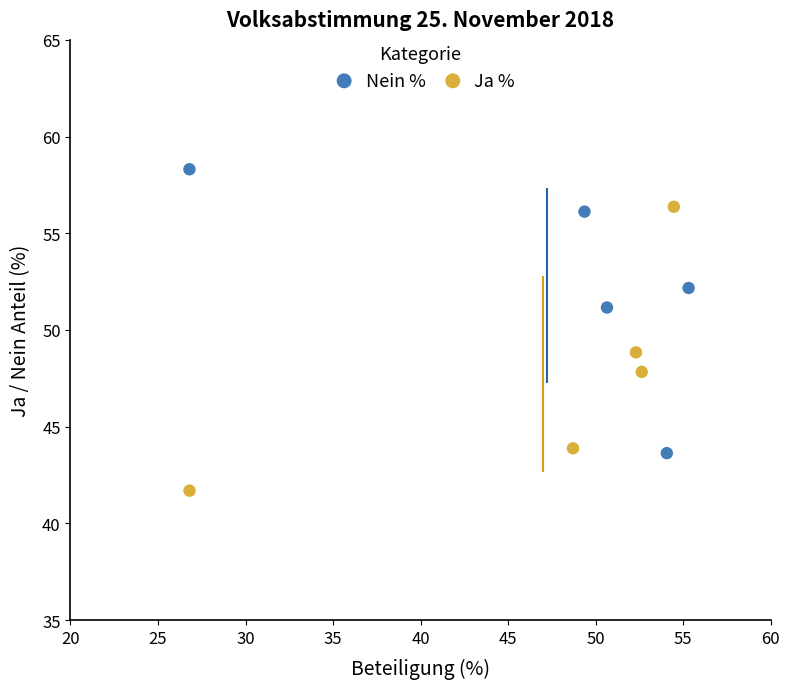

What are all the series names shown in the legend?

Nein %, Ja %